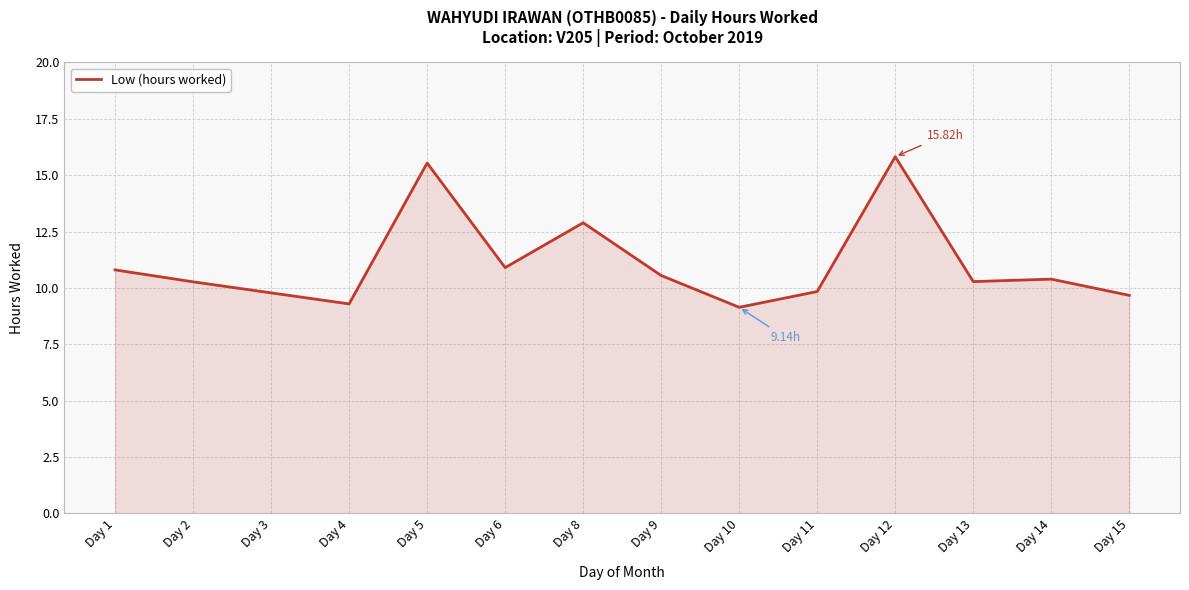

Between Day 14 and Day 4, which is larger?

Day 14